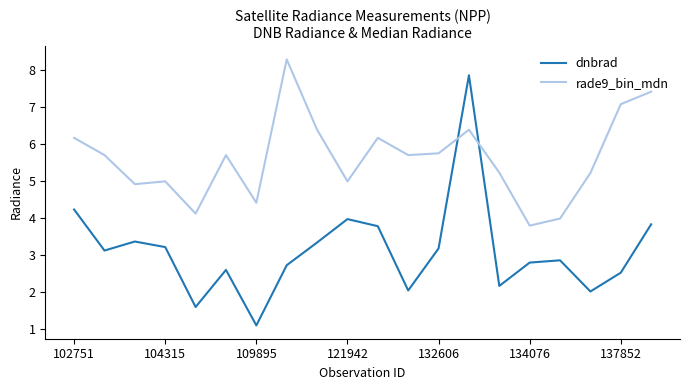

List the series in order of their overall mean, lowest first.

dnbrad, rade9_bin_mdn